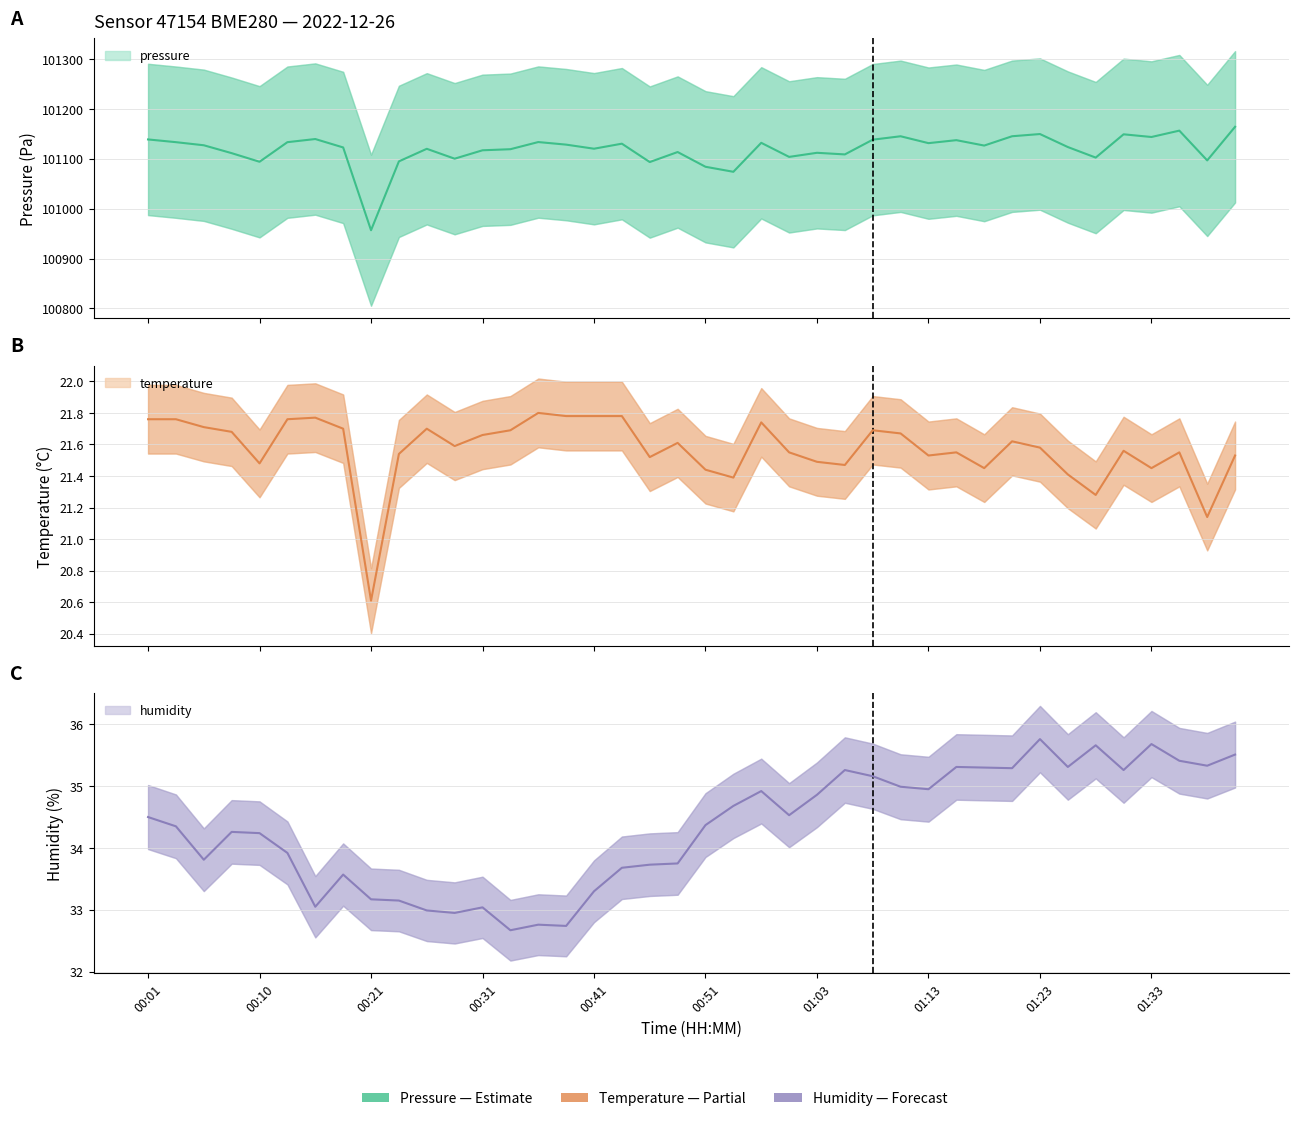

Where does the humidity series first go above 34?

00:01